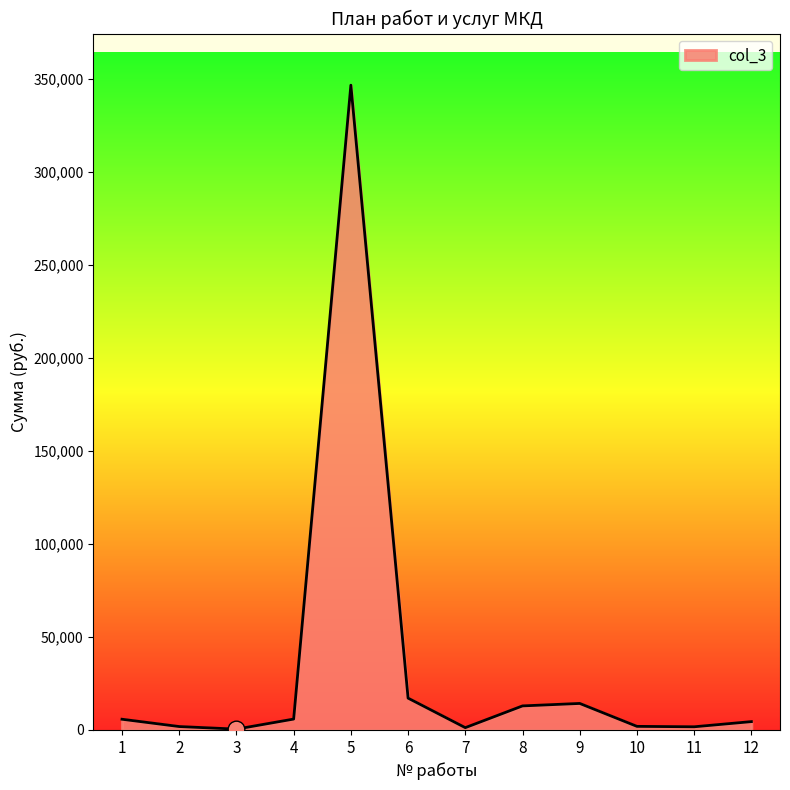

What is the sum of all values?

414262